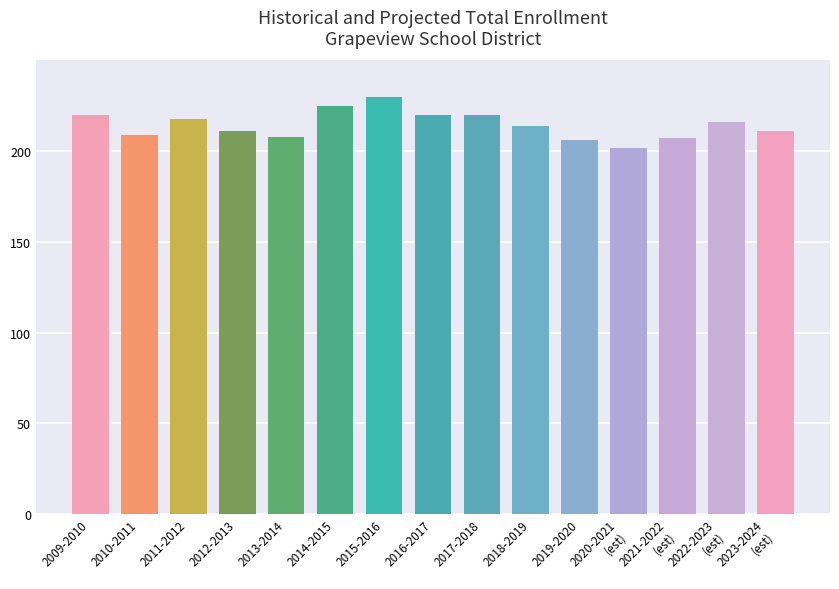

The value at 2021-2022
(est) is 113. True or false?

False